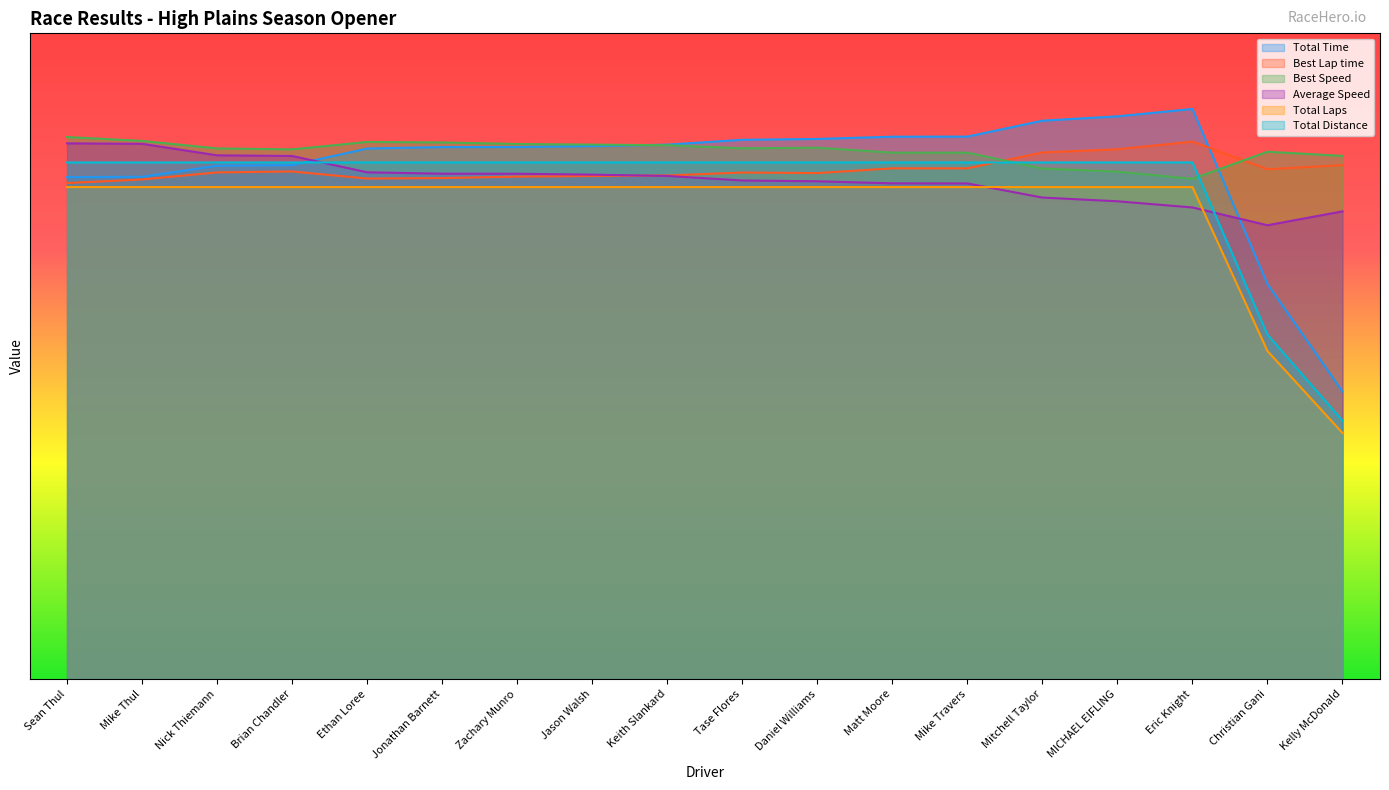

At Daniel Williams, list the series in order from smallest to largest.

Total Laps, Average Speed, Best Lap time, Total Distance, Best Speed, Total Time